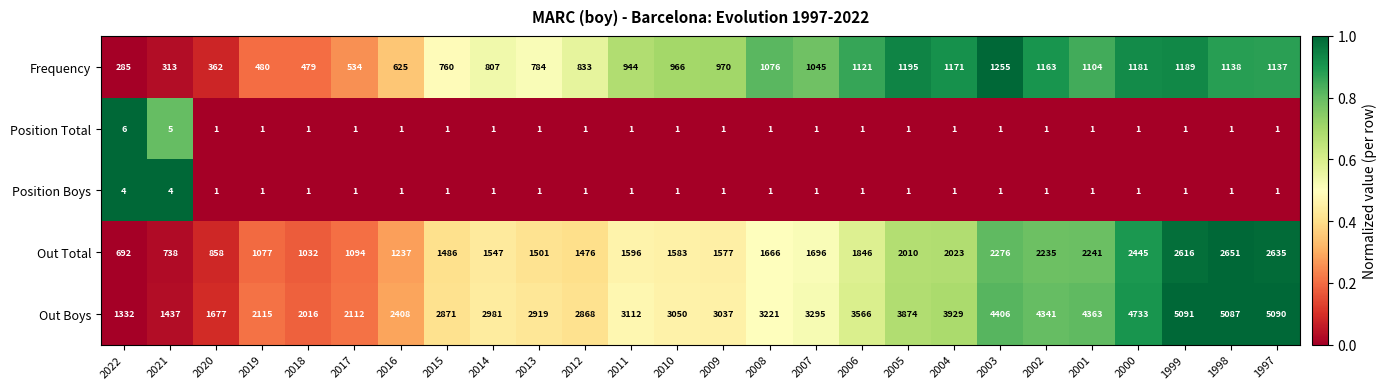

Which category has the highest value in the Frequency series?

2003